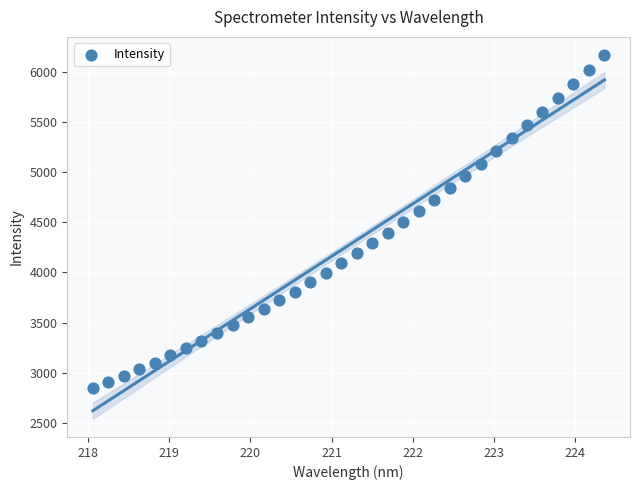

What is the range of X values (max minus min)?

6.3